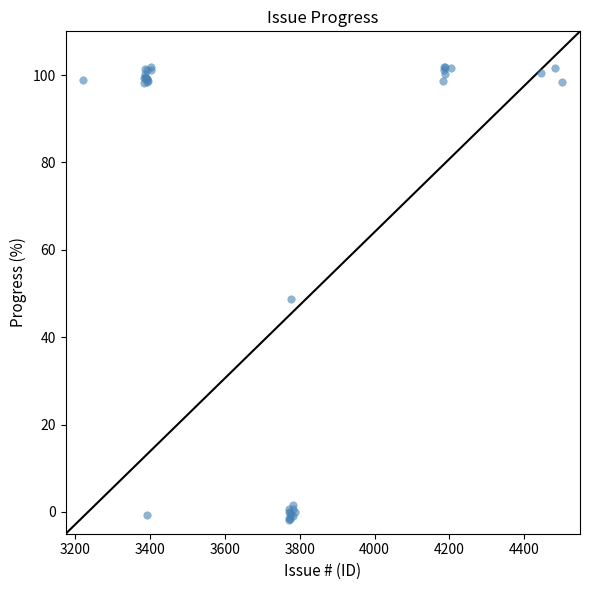

What Y value in the scatter plot is closest to 50?

48.8